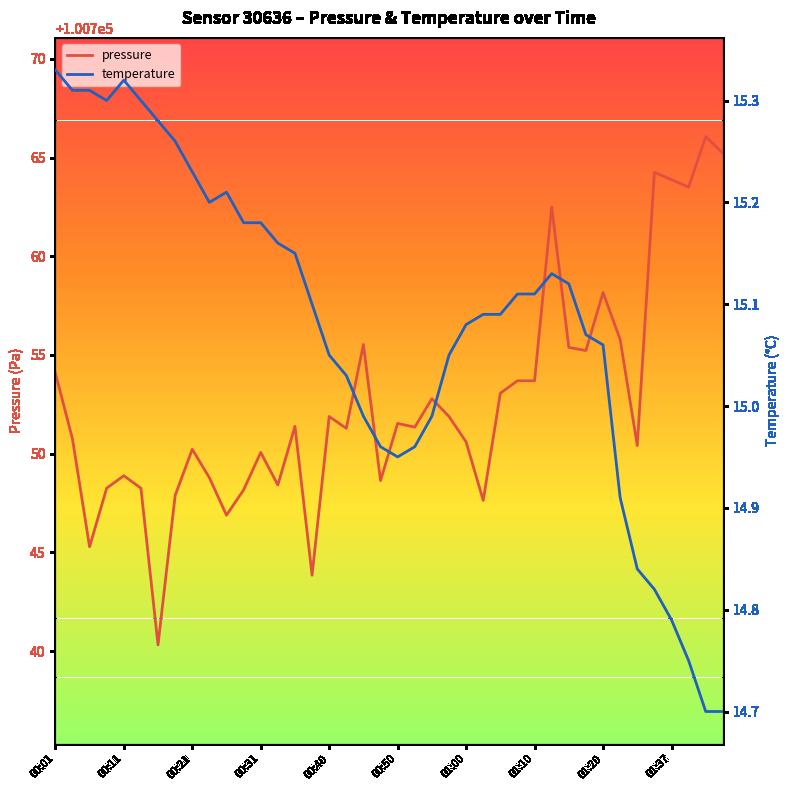

The pressure series shows 100753.7 at 01:10. True or false?

True